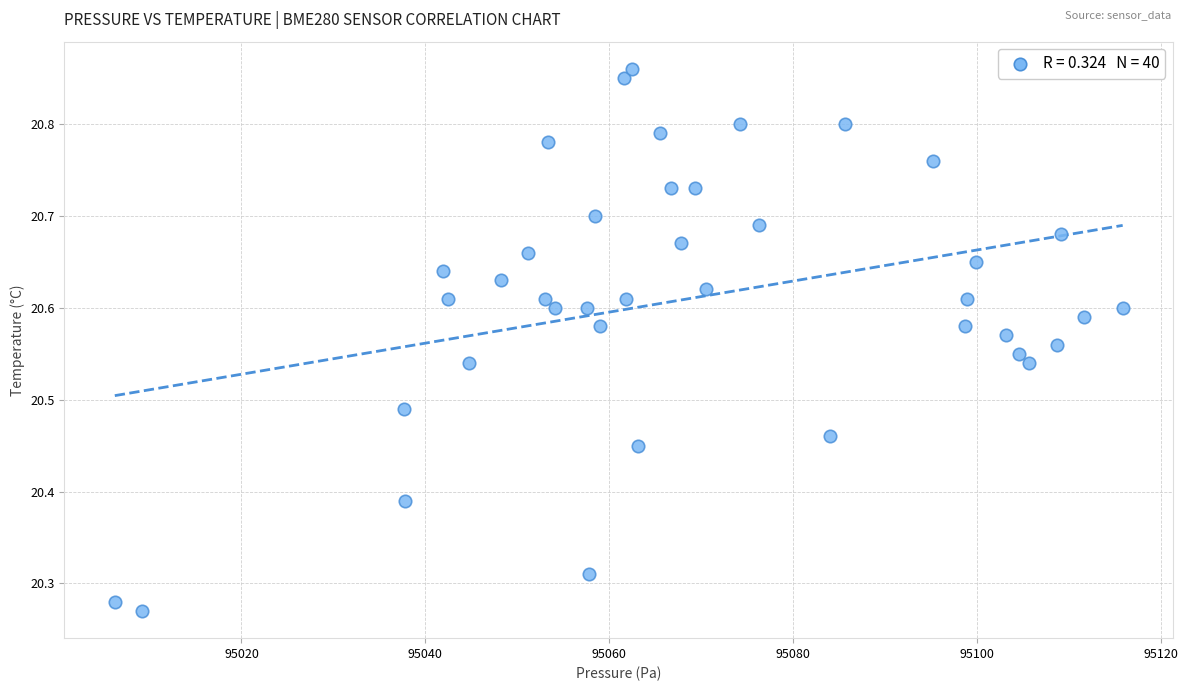

What is the range of Y values (max minus min)?

0.6